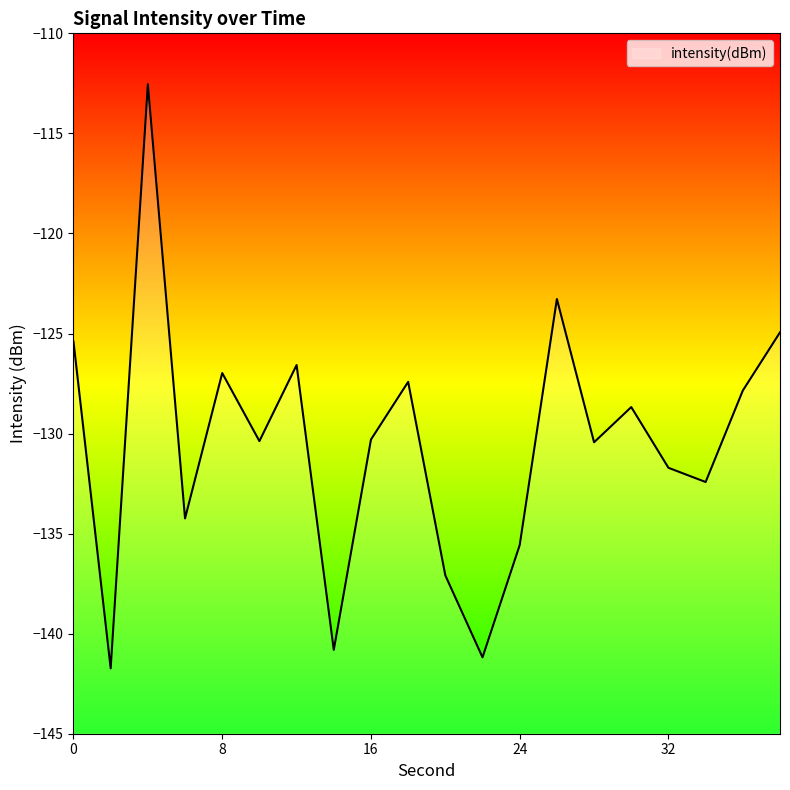

What is the minimum value shown in the chart?

-141.7